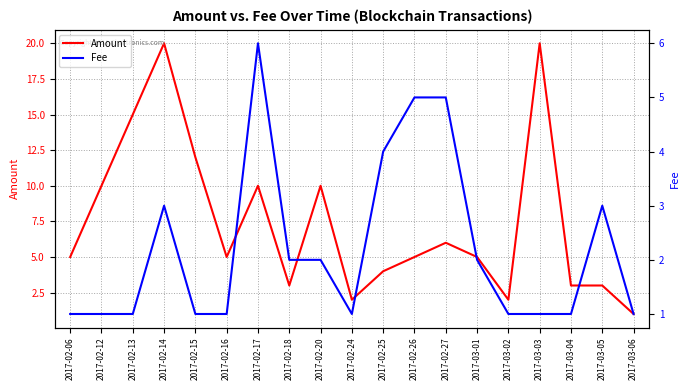

The value of Fee at 2017-02-20 is 1. True or false?

False